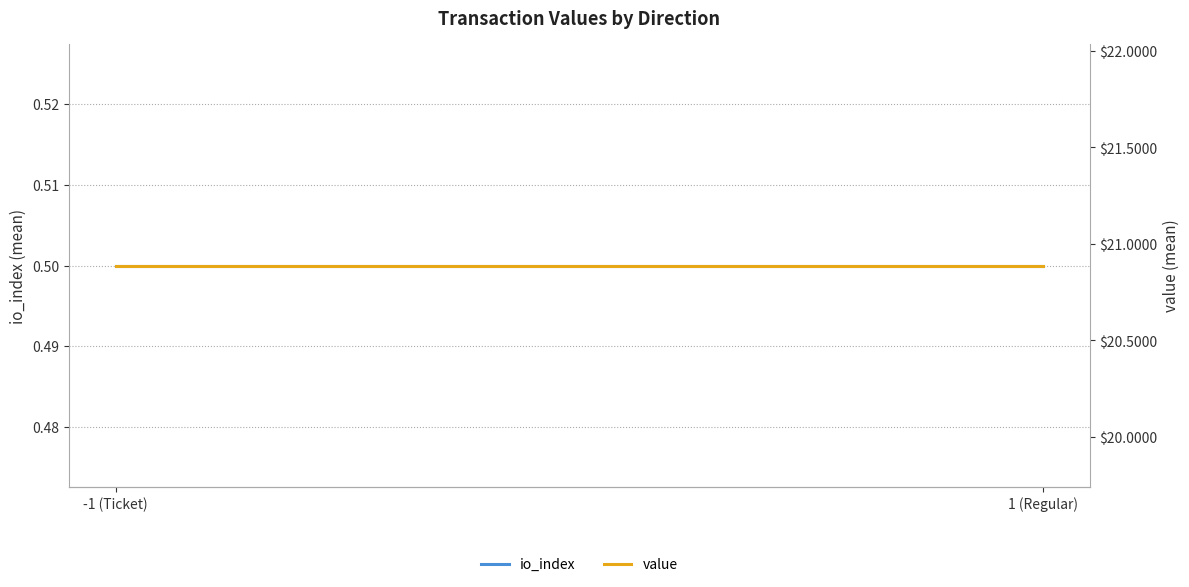

Reading right to left, extract all data points from this chart.

io_index: 1 (Regular)=0.5	-1 (Ticket)=0.5
value: 1 (Regular)=20.9	-1 (Ticket)=20.9